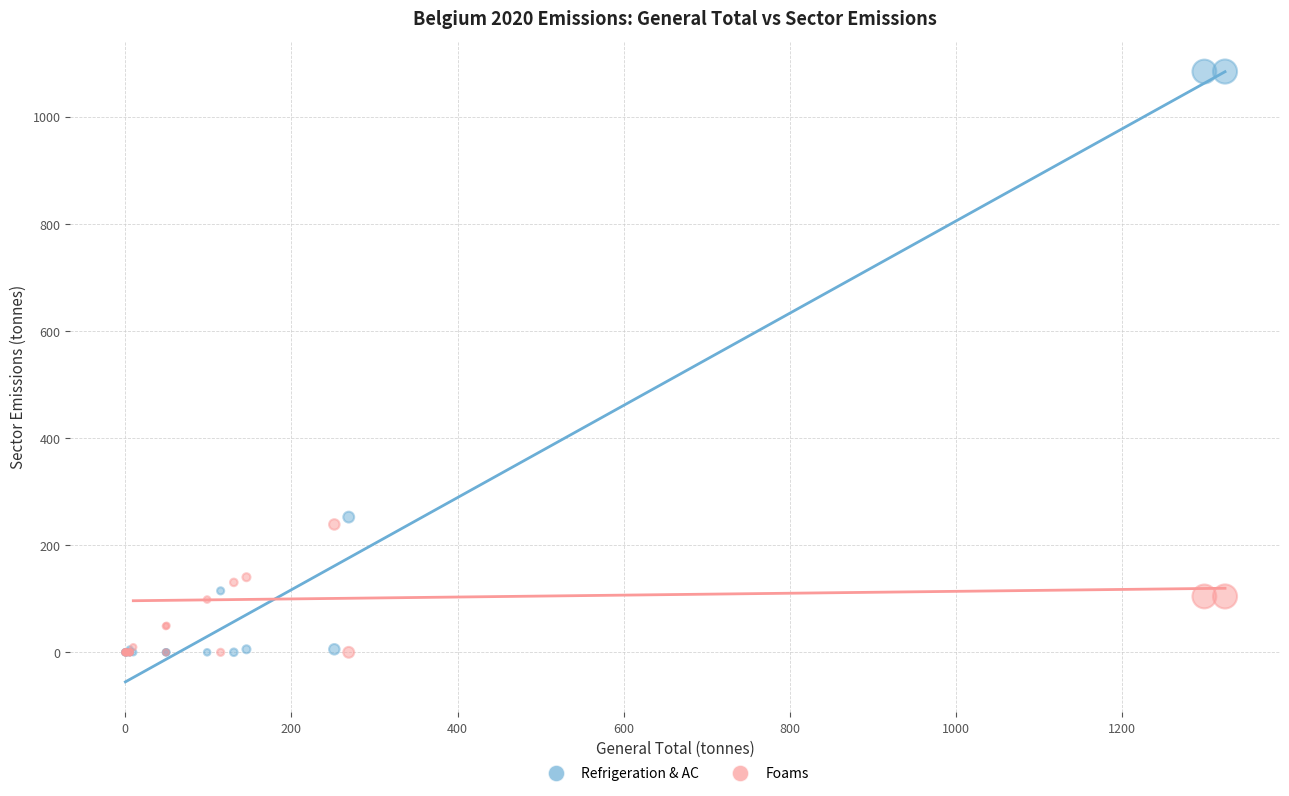

Across all series, what Y value is closest to 542?

252.5